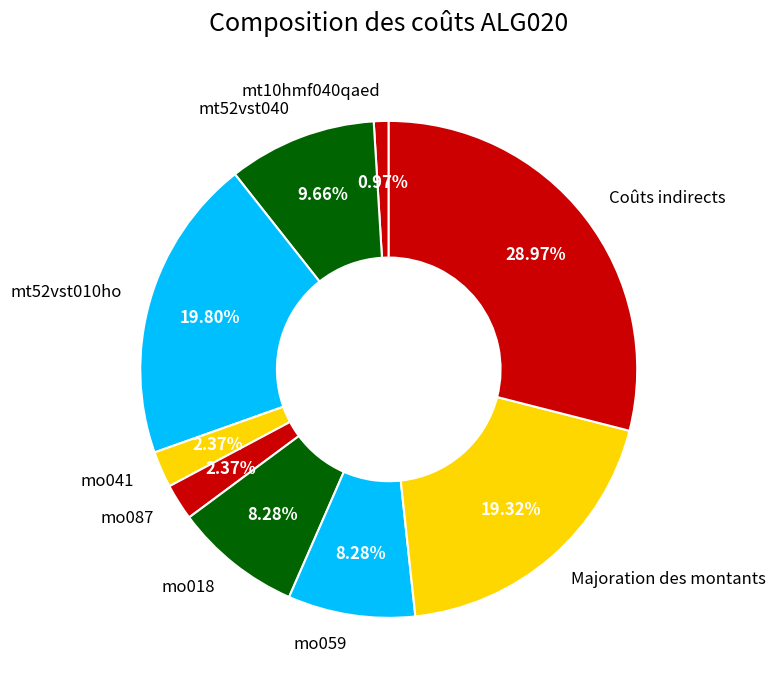

To the nearest percent, what is the difference between the largest and smallest slice percentages?

28%